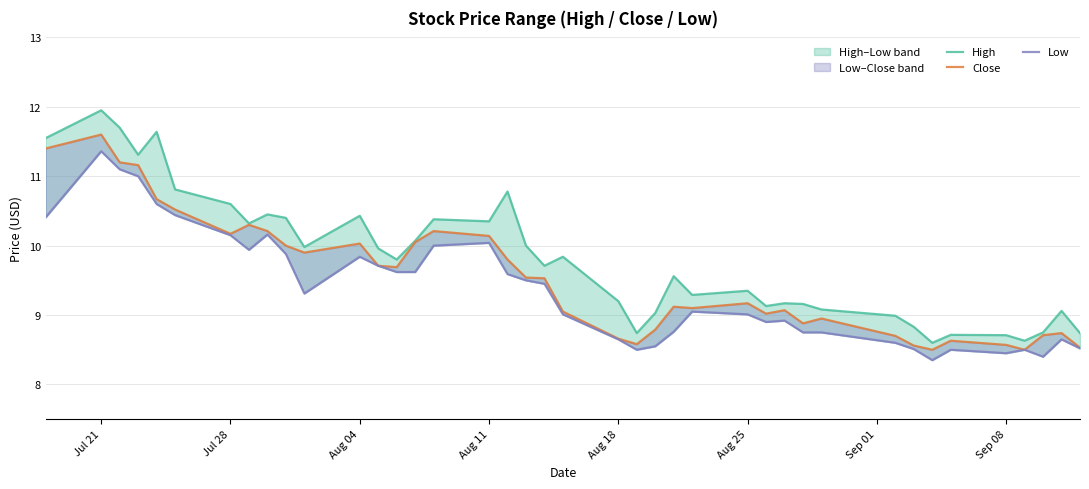

What is the minimum value for Low?

8.3